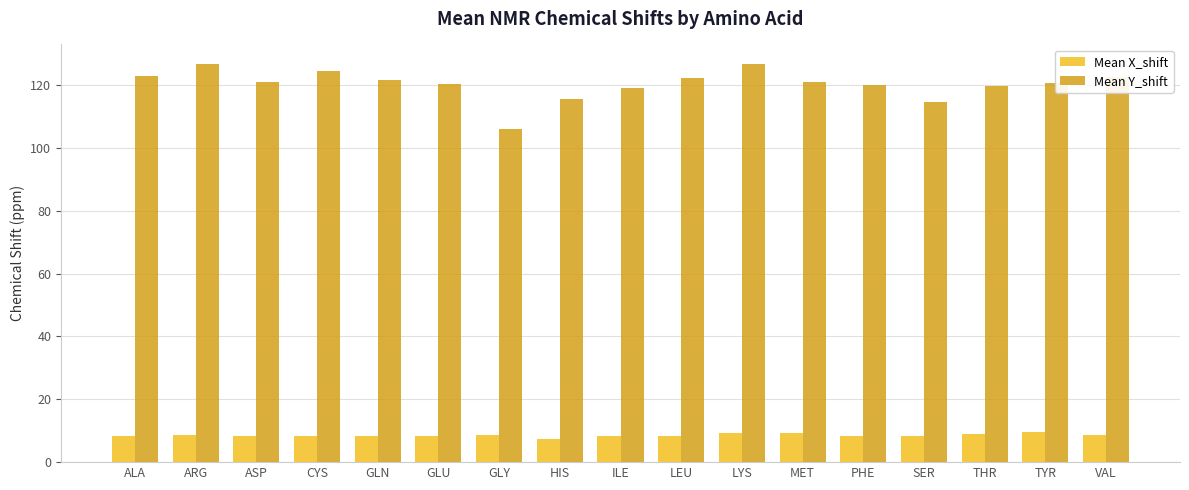

How many bars are there in each group?

2